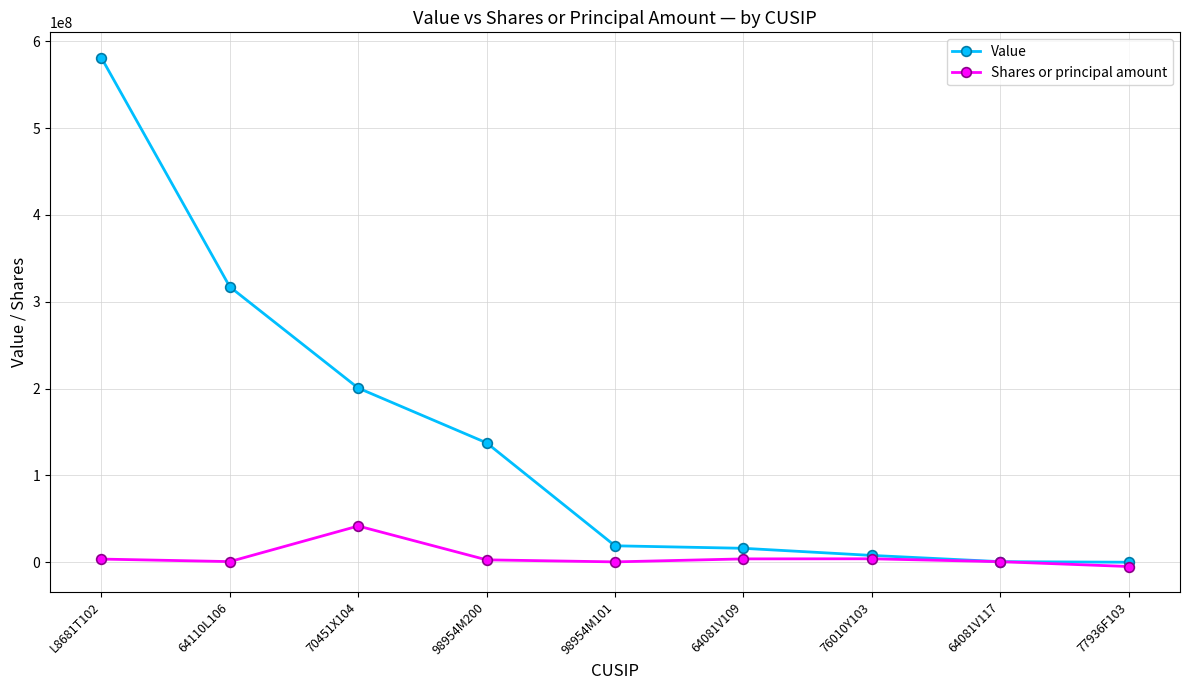

Is this an area chart (filled region under the line)?

No